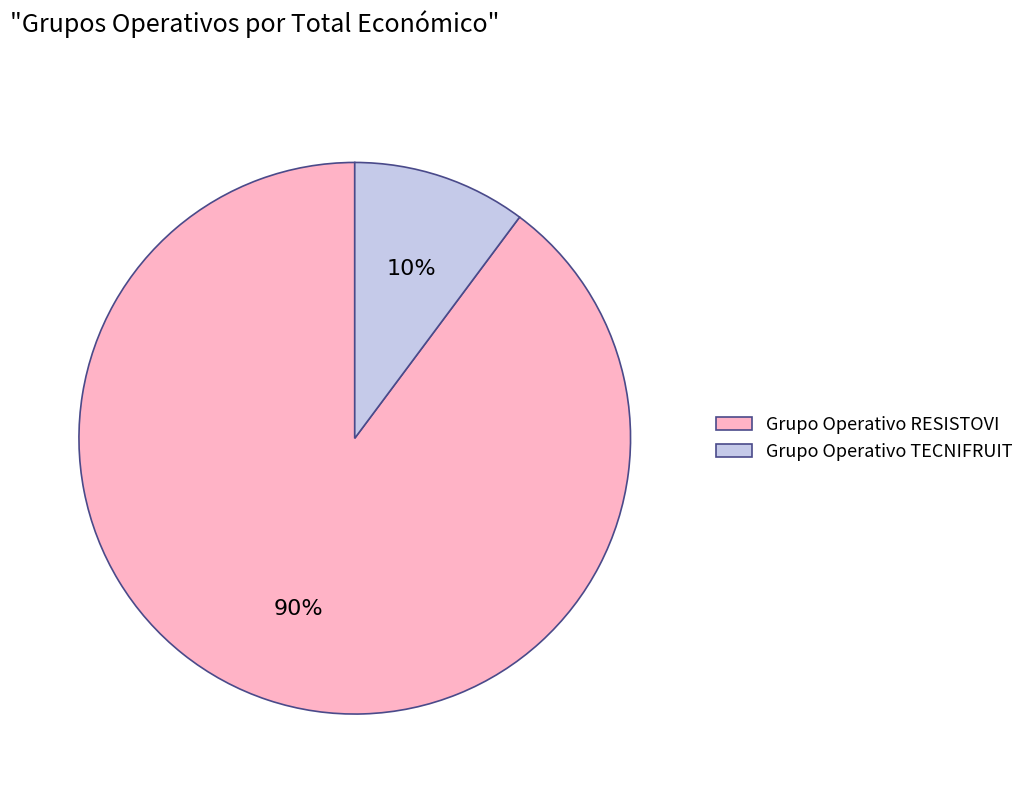

Between Grupo Operativo TECNIFRUIT and Grupo Operativo RESISTOVI, which is larger?

Grupo Operativo RESISTOVI